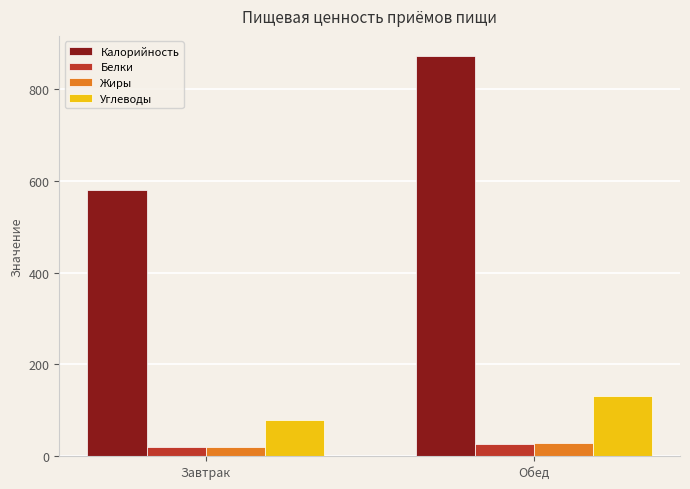

What is the smallest value displayed?

19.5